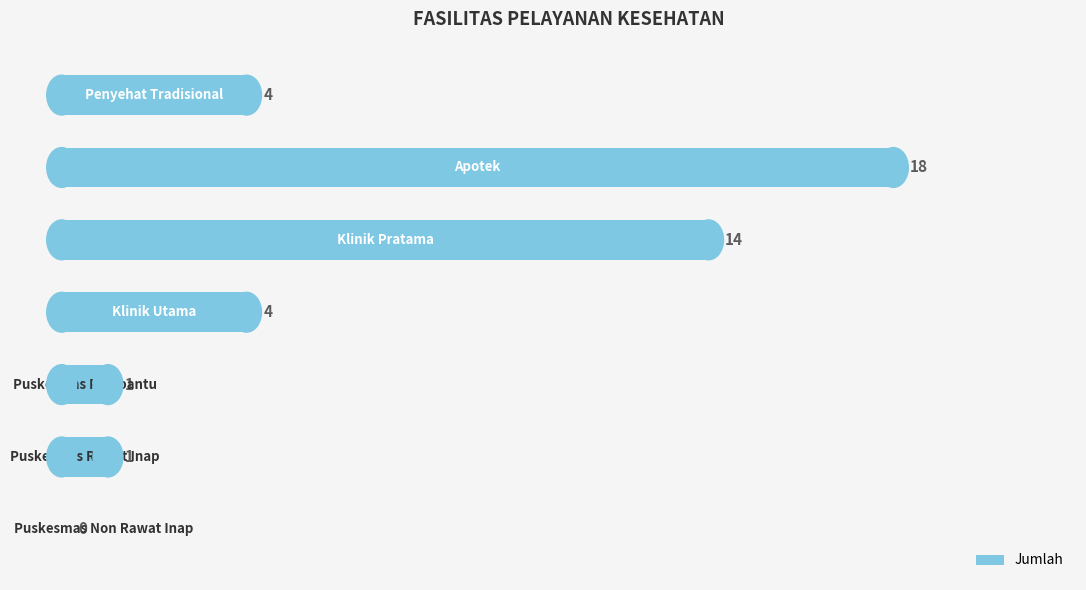

What is the sum of all values?

42